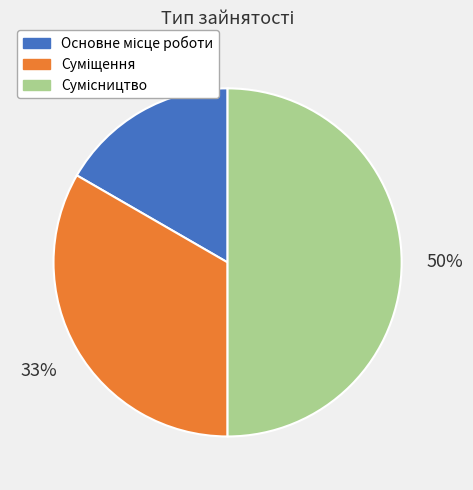

To the nearest percent, what is the difference between the largest and smallest slice percentages?

33%